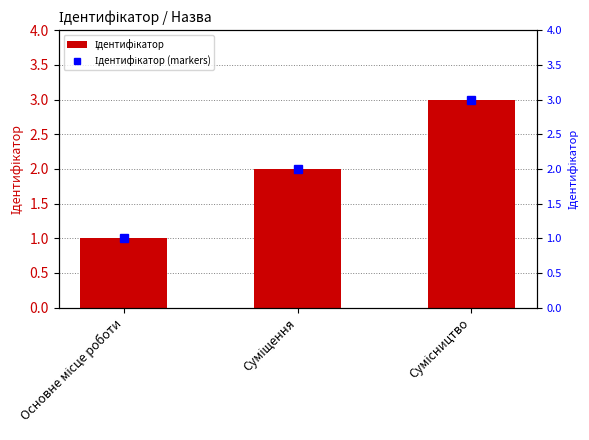

What is the label of the 3rd bar from the right?

Основне місце роботи